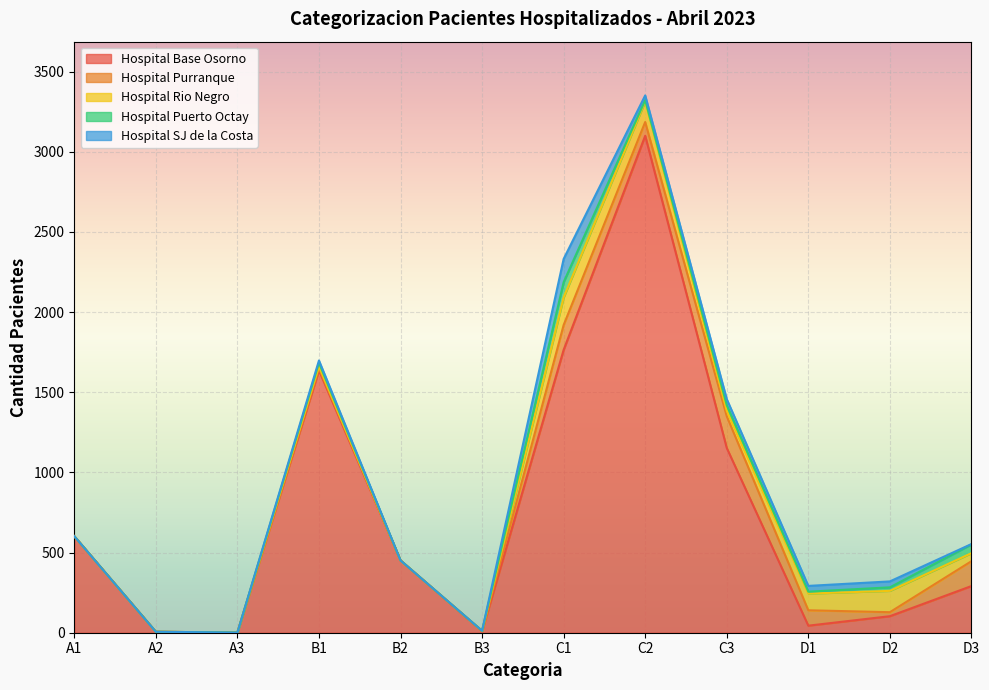

What are all the series names shown in the legend?

Hospital Base Osorno, Hospital Purranque, Hospital Rio Negro, Hospital Puerto Octay, Hospital SJ de la Costa